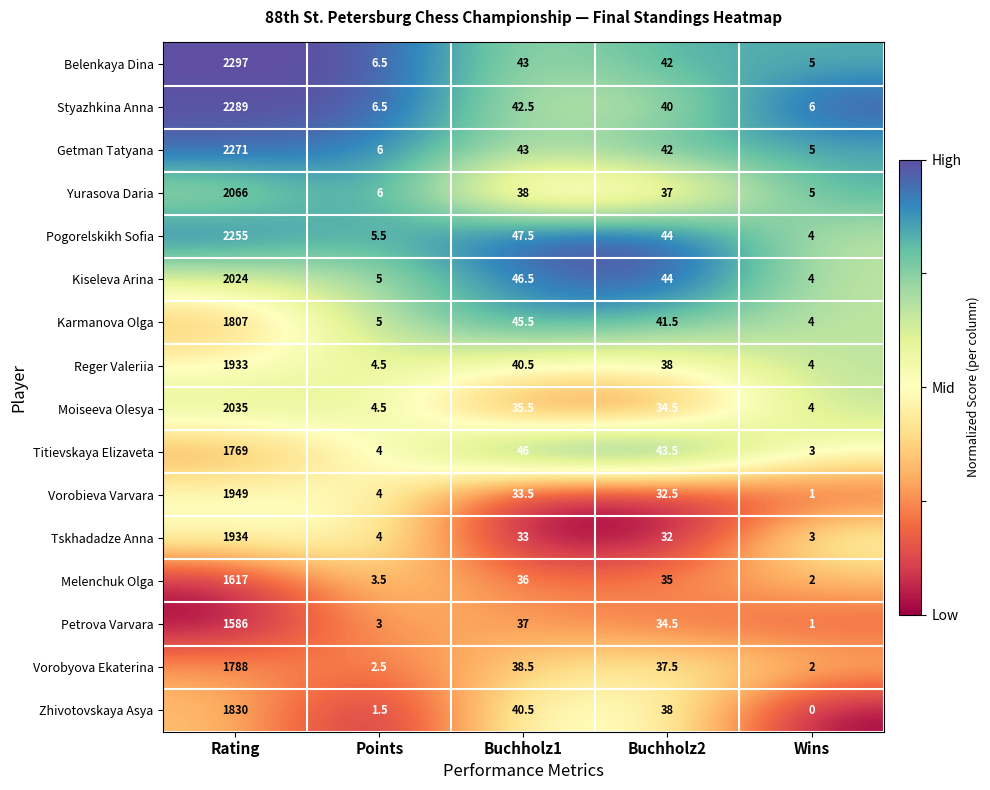

The Pogorelskikh Sofia series shows 5.5 at Points. True or false?

True